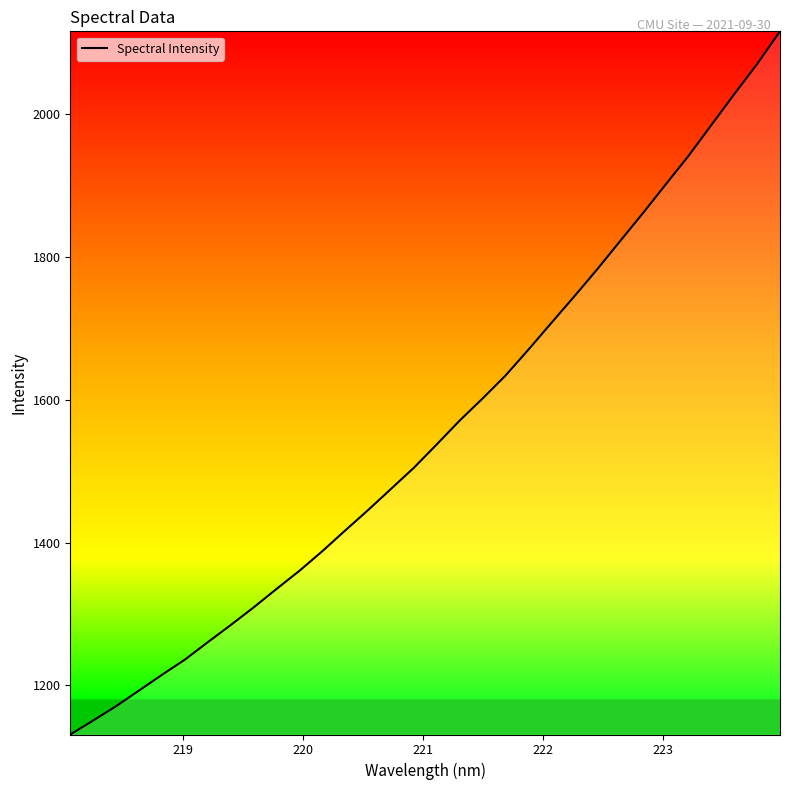

What is the minimum value shown in the chart?

1131.0